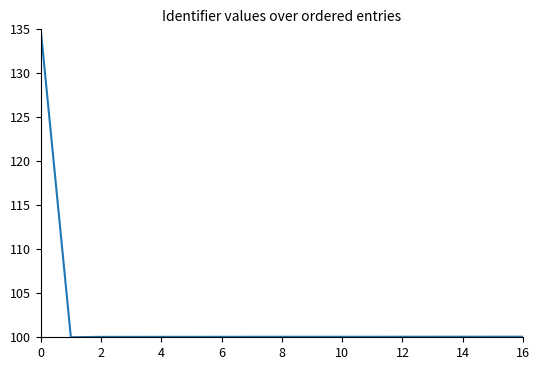

What is the maximum value shown in the chart?

135.0